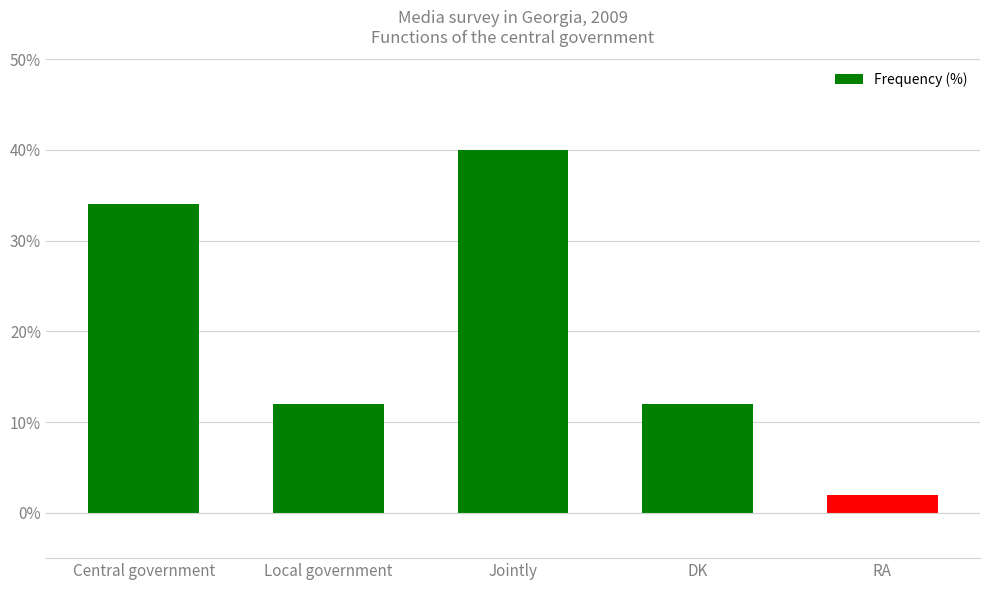

Which has a higher value, DK or RA?

DK